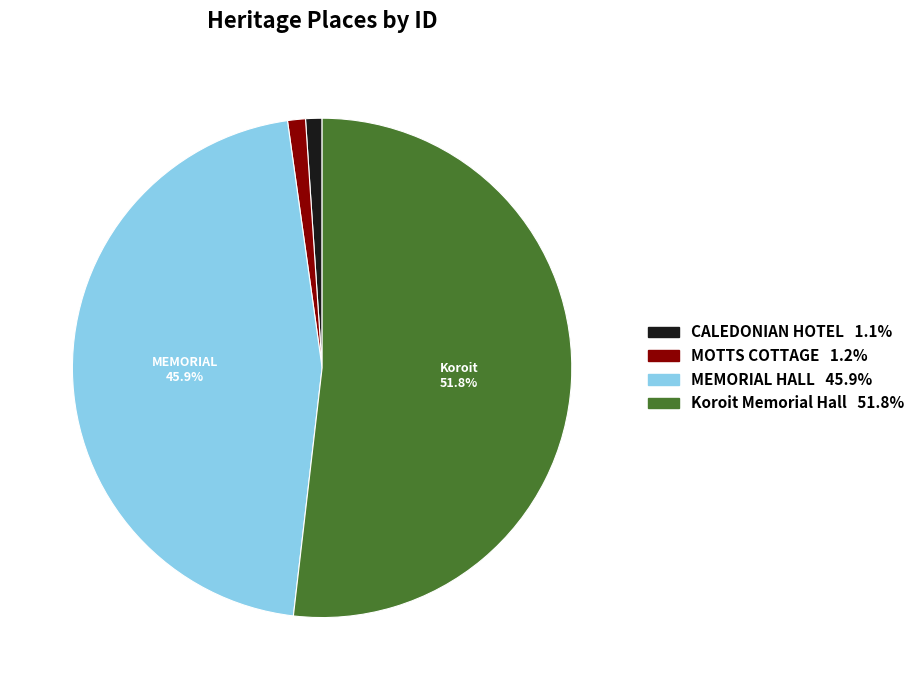

Which category has the biggest portion of the pie?

Koroit Memorial Hall